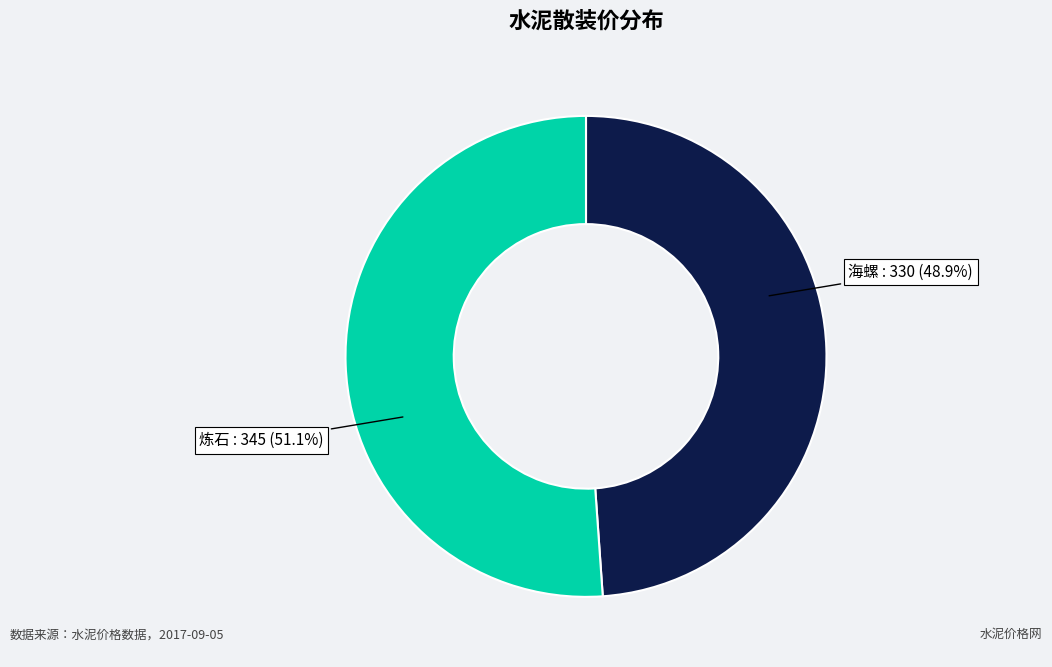

Is there a majority slice in this chart?

Yes